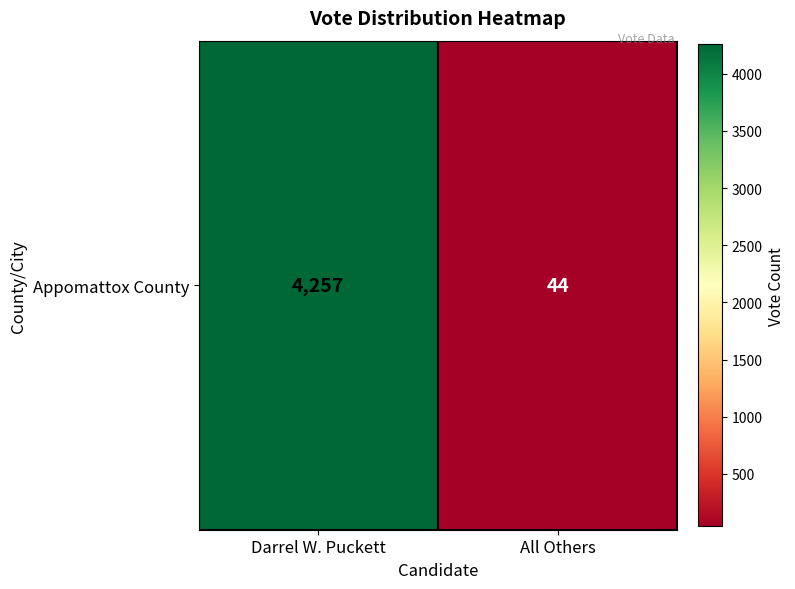

What is the change in value from Darrel W. Puckett to All Others?

-4213